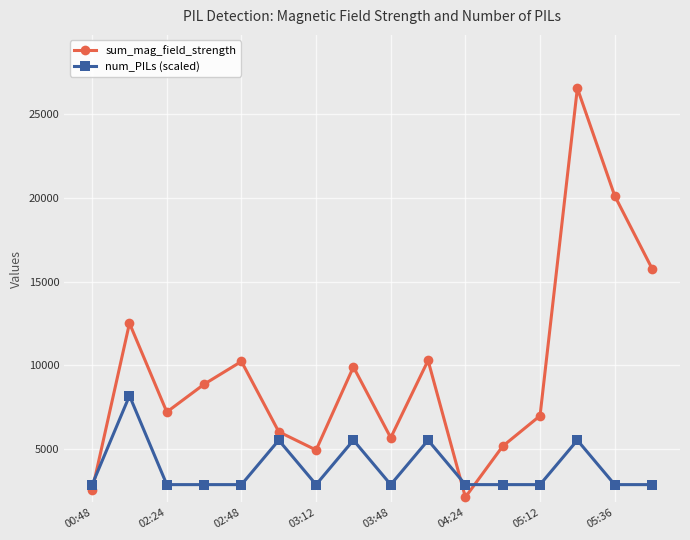

True or false: sum_mag_field_strength has more than 1 points higher than both neighbors.

True